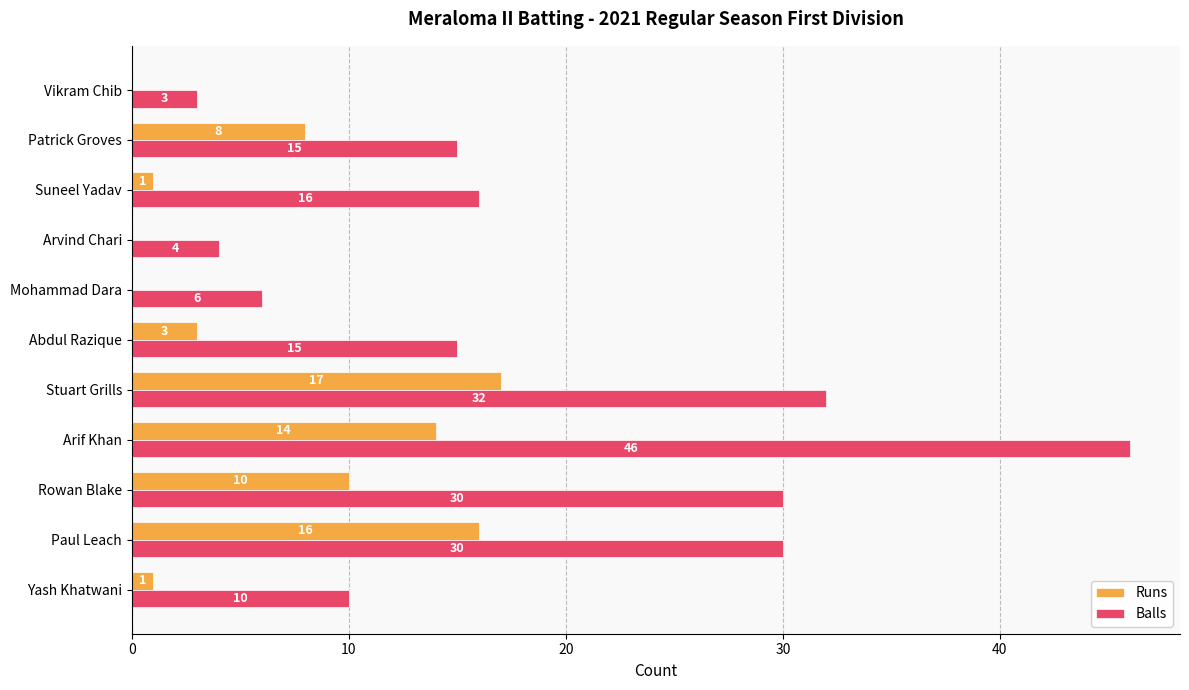

What is the greatest value displayed?

46